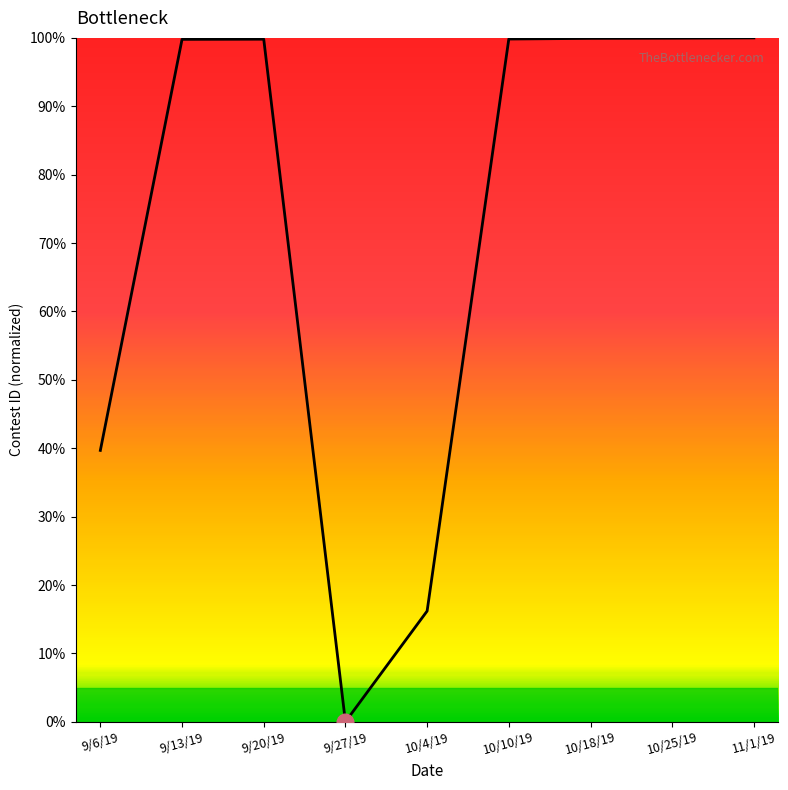

What is the difference between the maximum and minimum values?

100.0